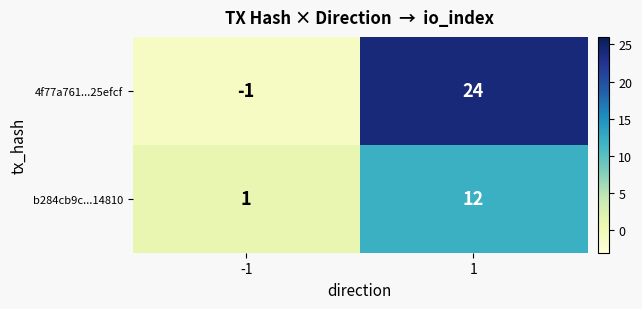

How many categories are shown in the chart?

2